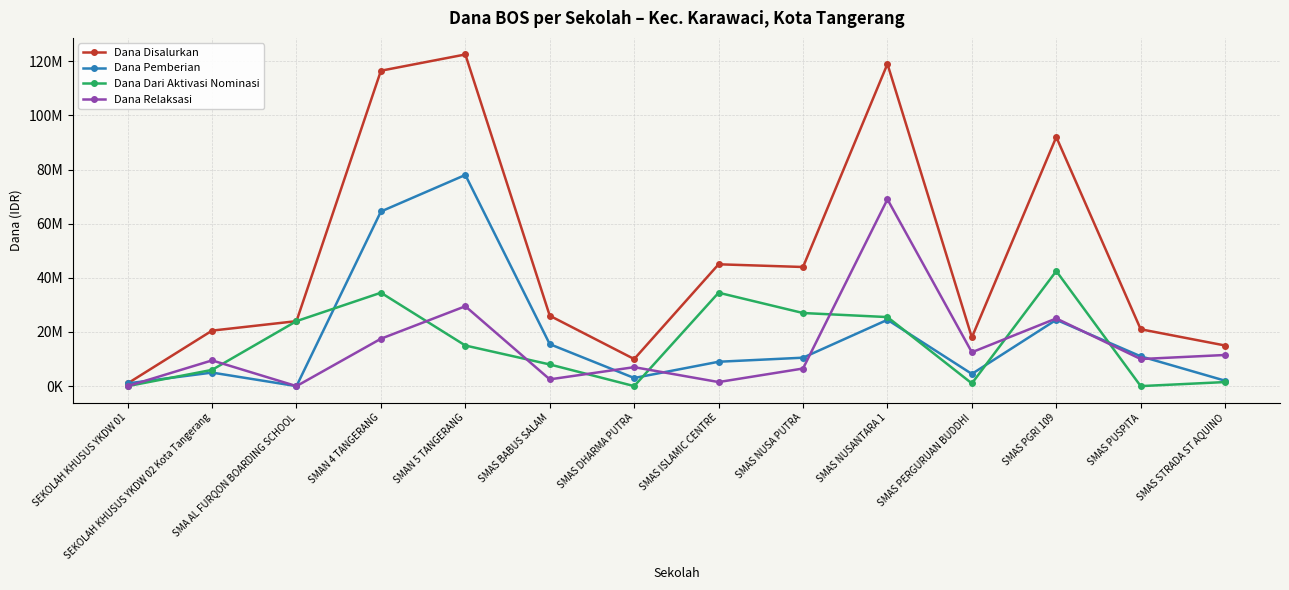

What is the total value across all series at SMAN 5 TANGERANG?

245000000